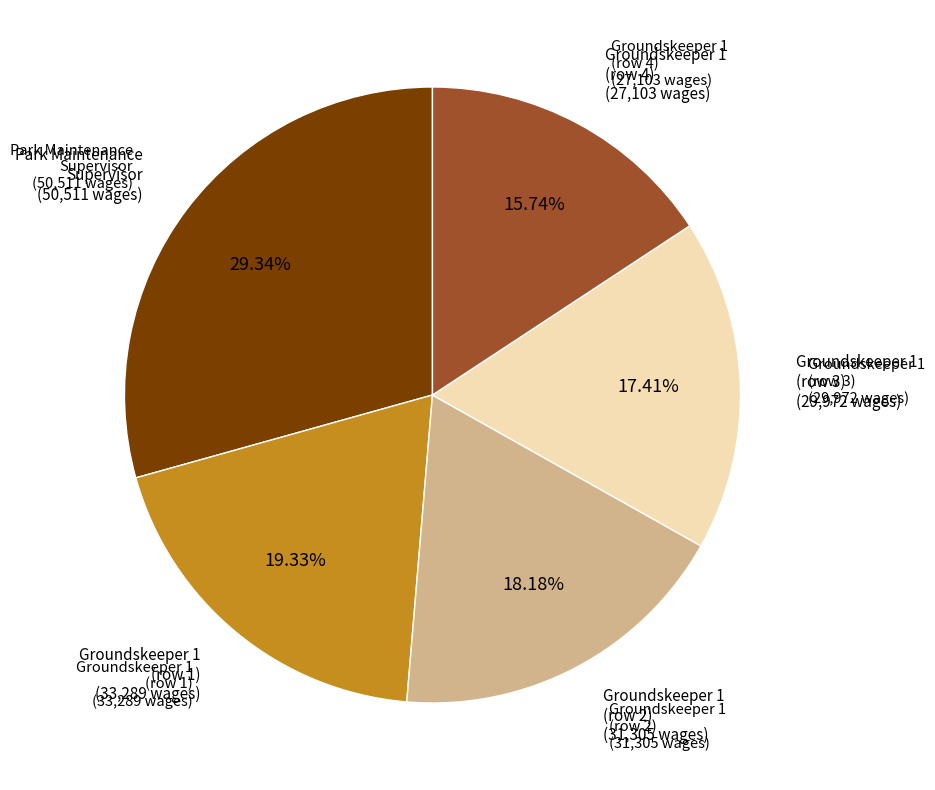

What is the largest slice in the pie chart?

Park Maintenance Supervisor